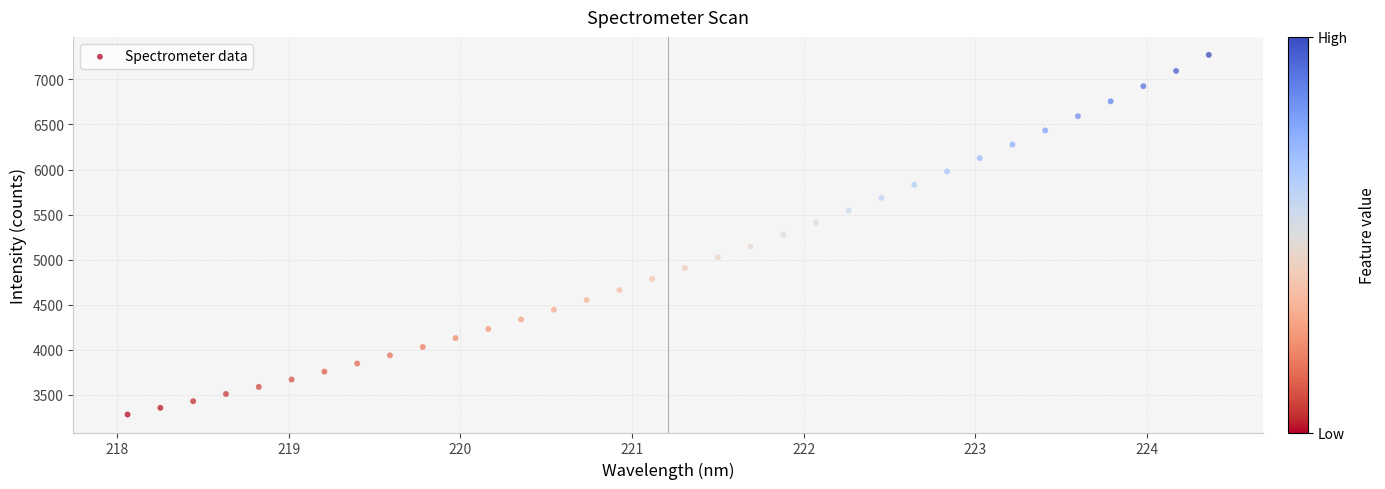

What is the range of X values (max minus min)?

6.3